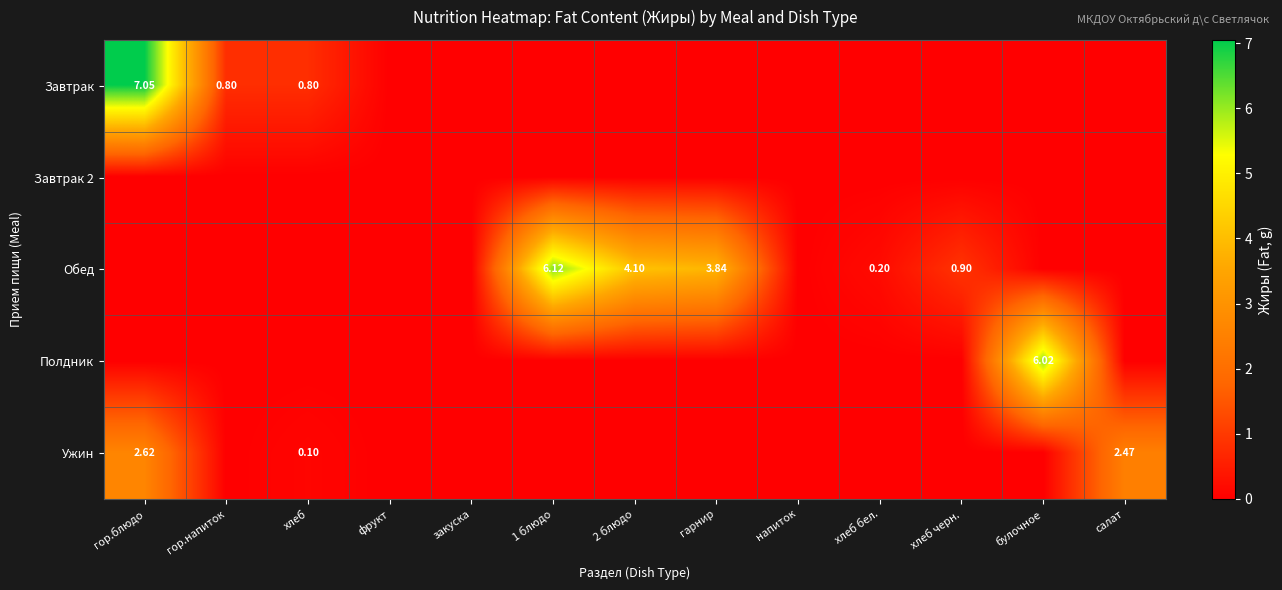

Which has a higher value, гор.блюдо or 1 блюдо?

гор.блюдо